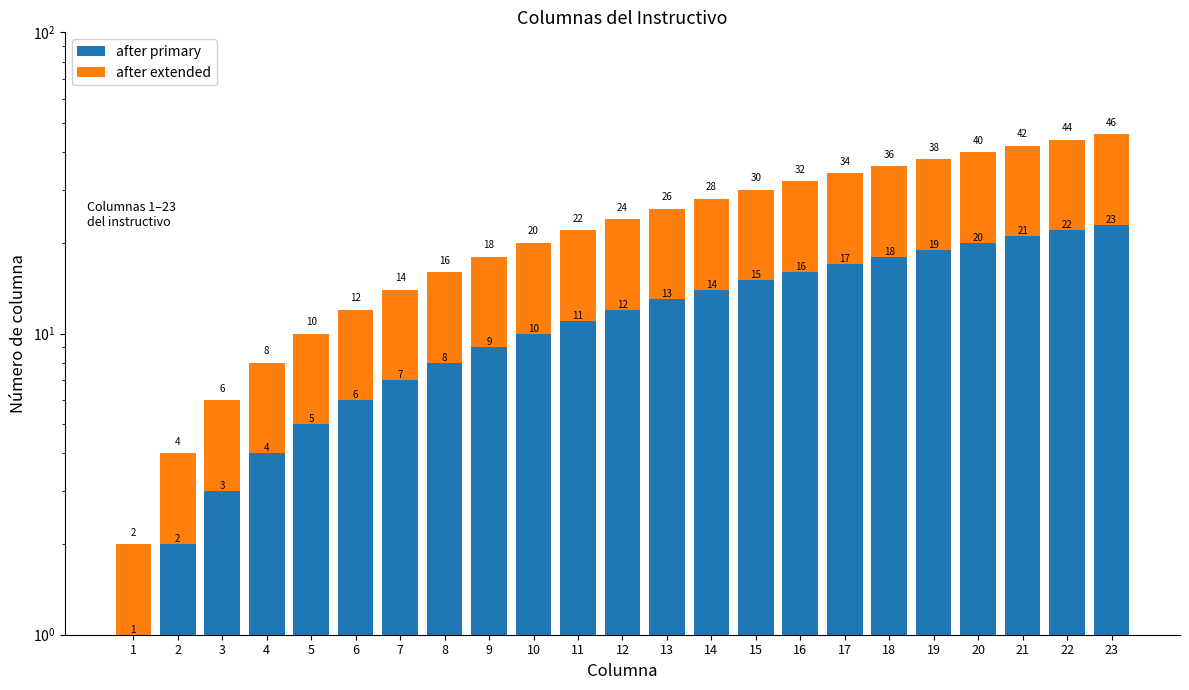

Is it true that after primary equals 13 at 13?

True